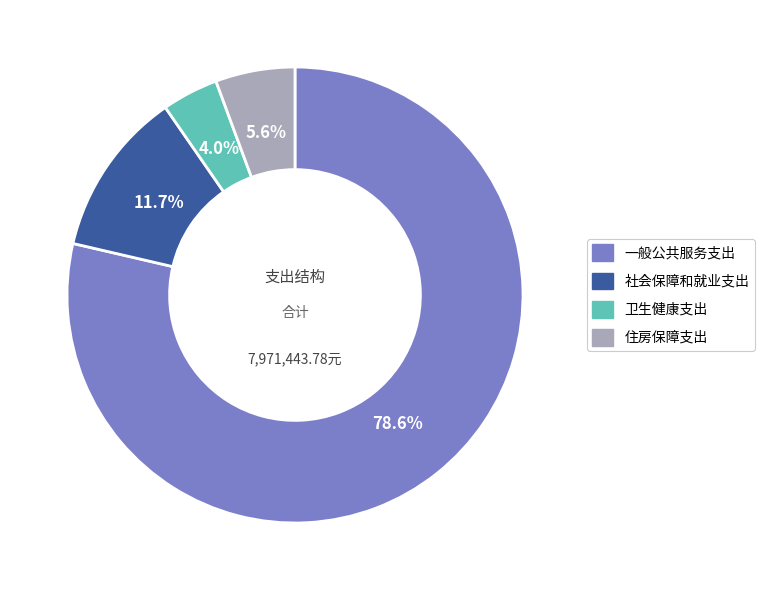

What portion of the pie excludes 卫生健康支出?

96.0%